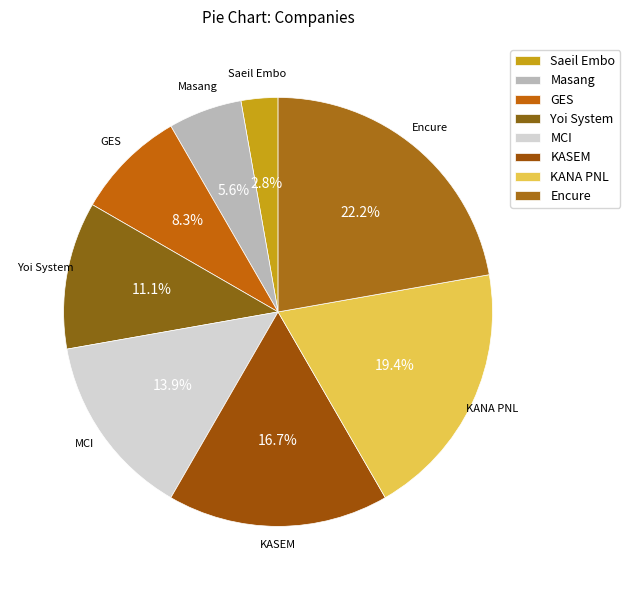

Is Encure the majority of the pie?

No